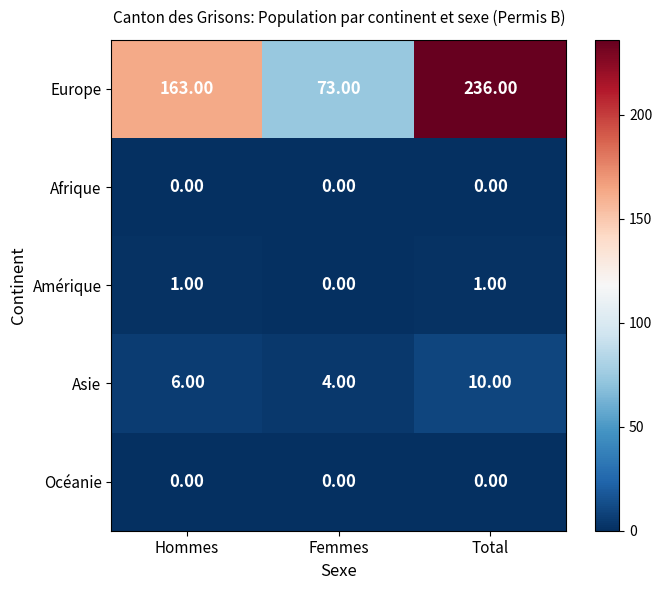

Which category has the highest value across all series?

Total